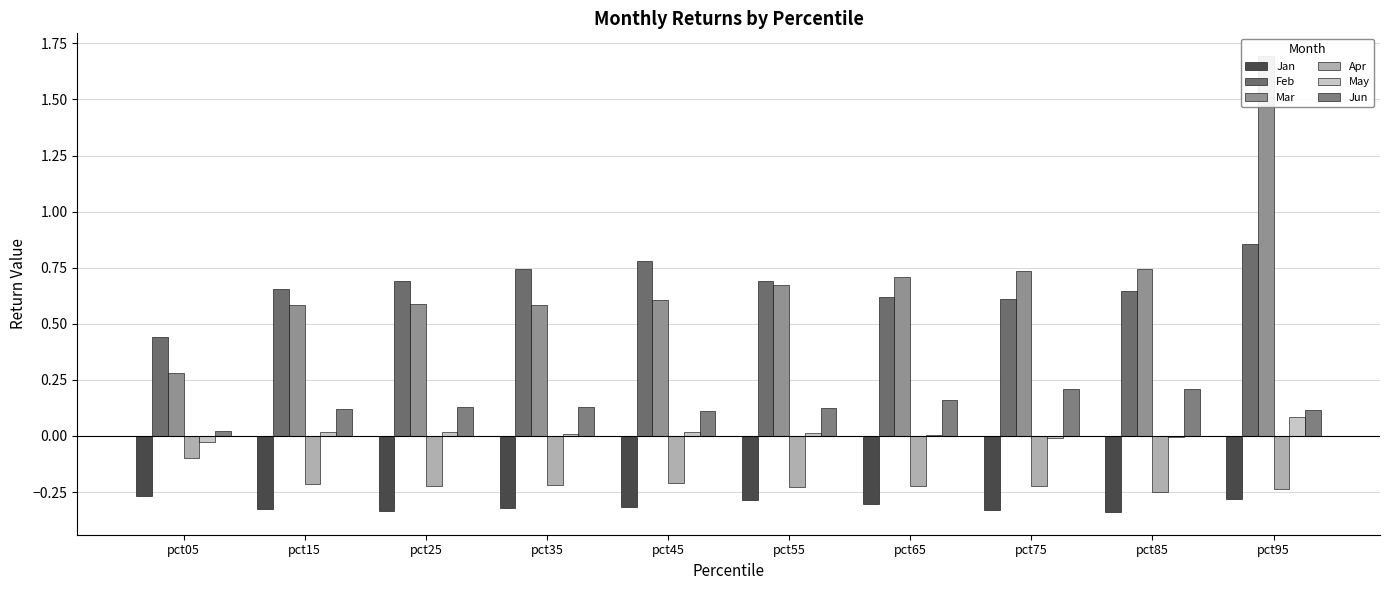

Reading left to right, extract all data points from this chart.

Jan: -0.3	-0.3	-0.3	-0.3	-0.3	-0.3	-0.3	-0.3	-0.3	-0.3
Feb: 0.4	0.7	0.7	0.7	0.8	0.7	0.6	0.6	0.6	0.9
Mar: 0.3	0.6	0.6	0.6	0.6	0.7	0.7	0.7	0.7	1.7
Apr: -0.1	-0.2	-0.2	-0.2	-0.2	-0.2	-0.2	-0.2	-0.2	-0.2
May: -0.0	0.0	0.0	0.0	0.0	0.0	0.0	-0.0	-0.0	0.1
Jun: 0.0	0.1	0.1	0.1	0.1	0.1	0.2	0.2	0.2	0.1